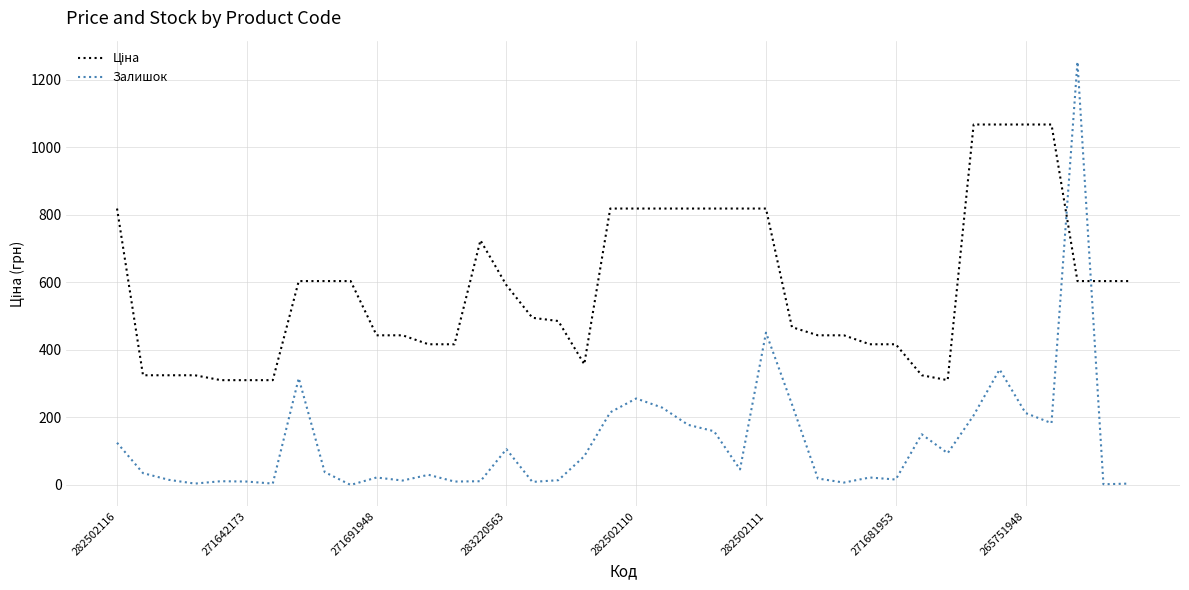

What is the greatest value displayed?

1253.0